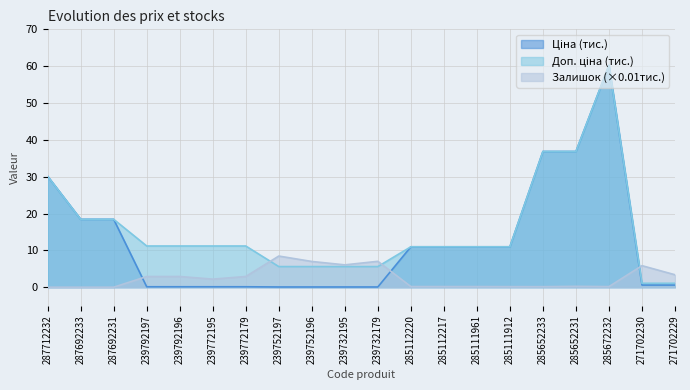

Between 239752196 and 285652231, which series saw the biggest shift?

Ціна